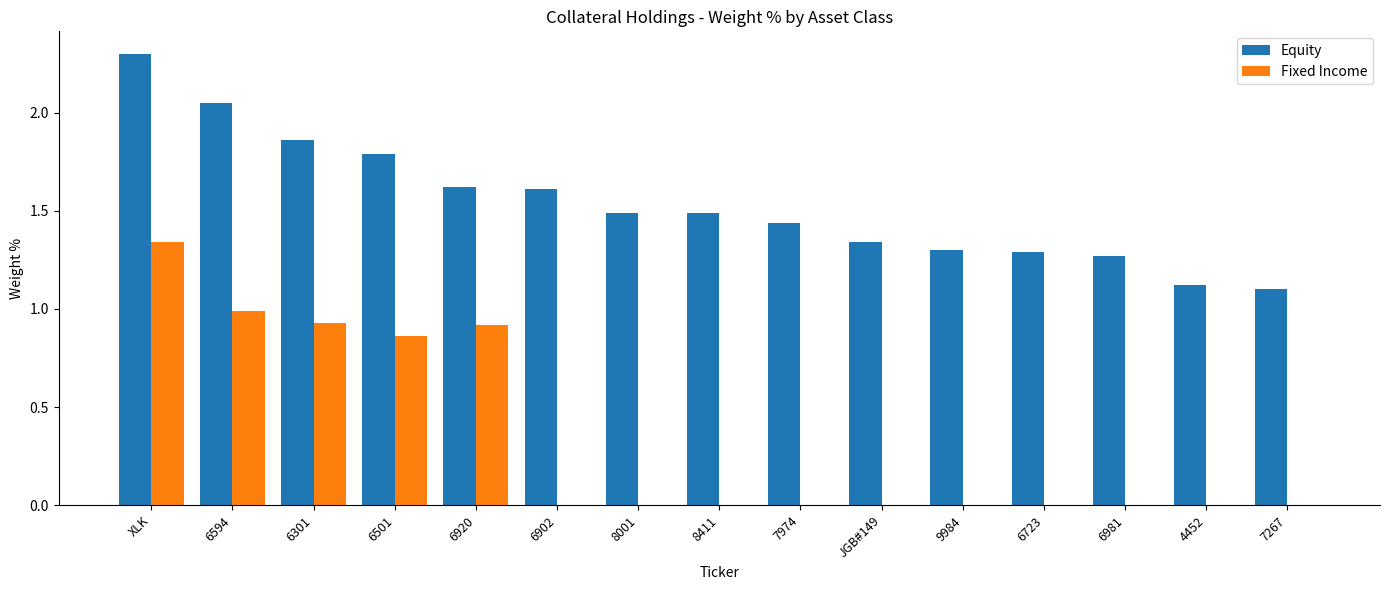

How many groups of bars are there?

15